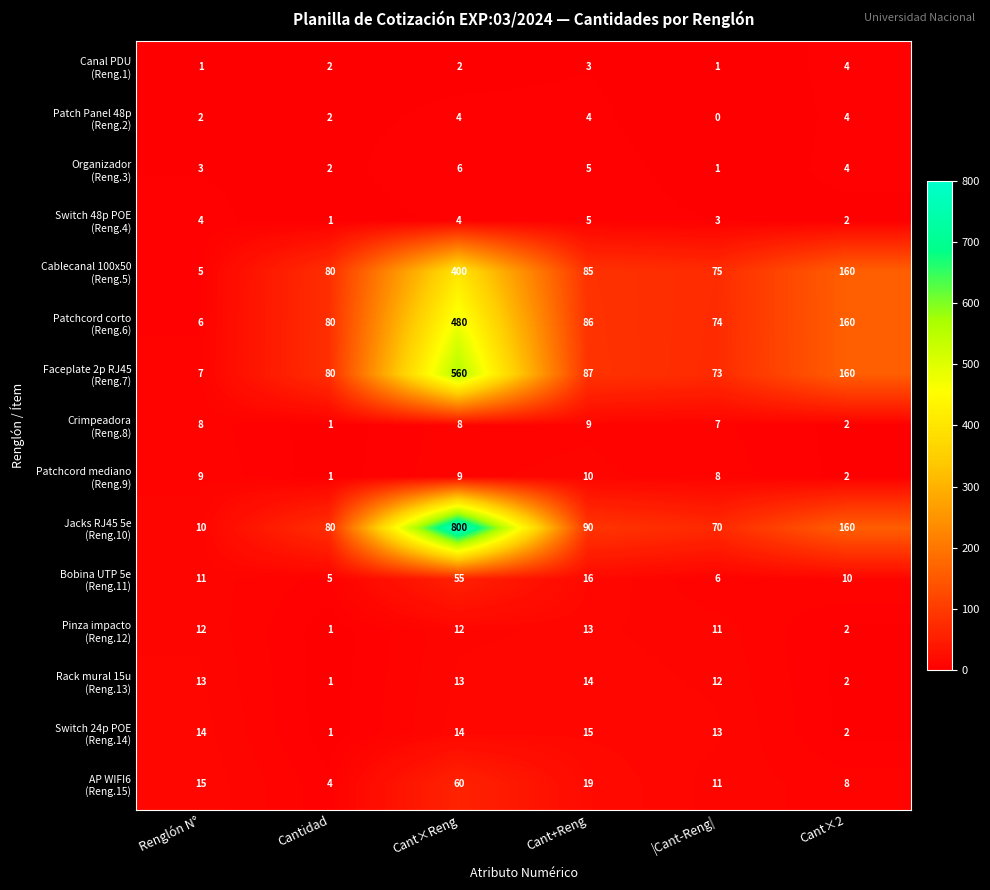

What is the spread (max minus min) of values at |Cant-Reng|?

75